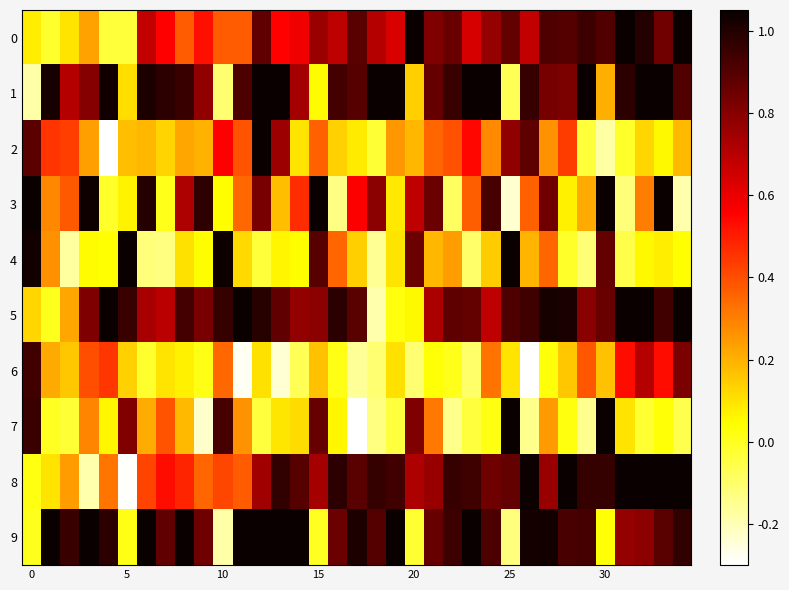

Which series has the largest total across all categories?

9